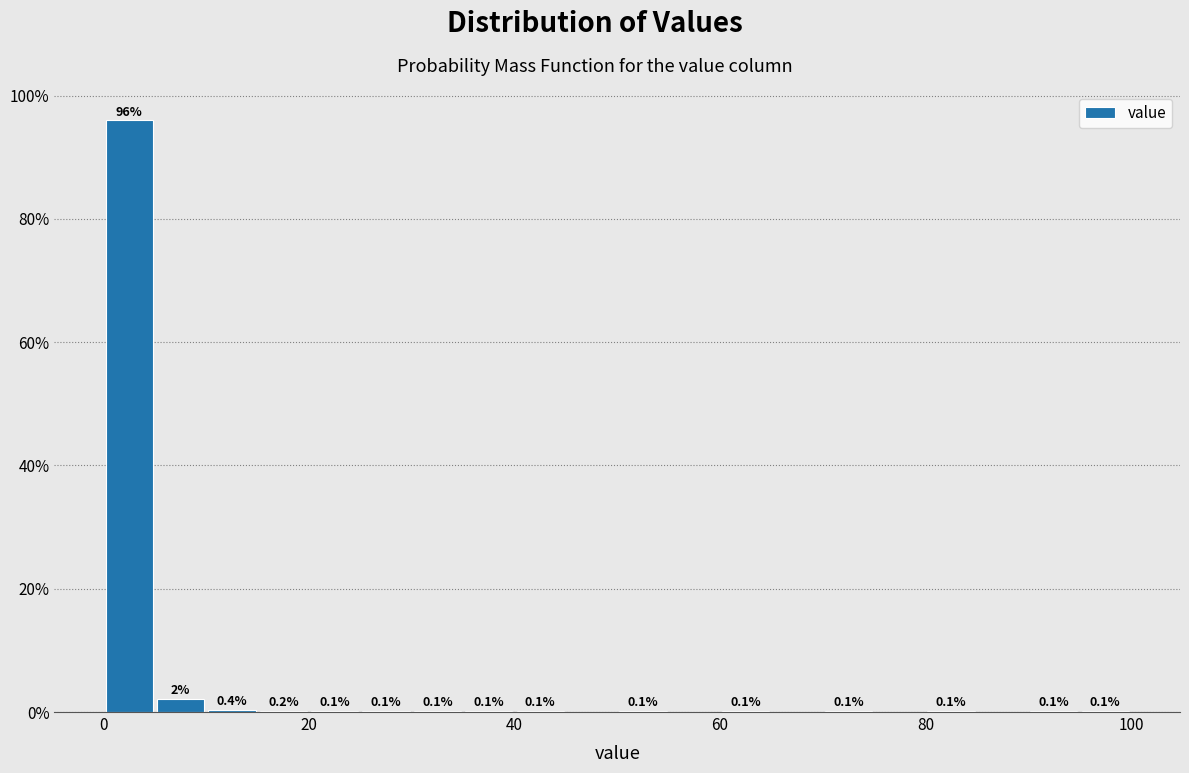

Read against the x-axis, roughly where is the centre of the tallest bar?

2